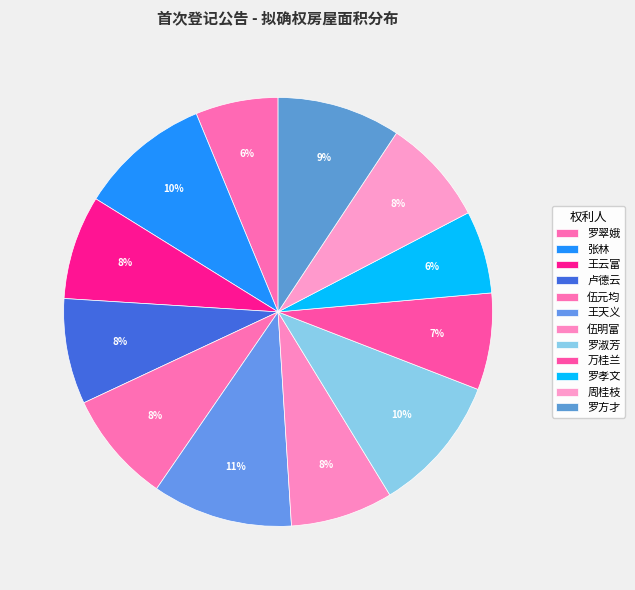

Does 罗翠娥 represent more than half of the total?

No